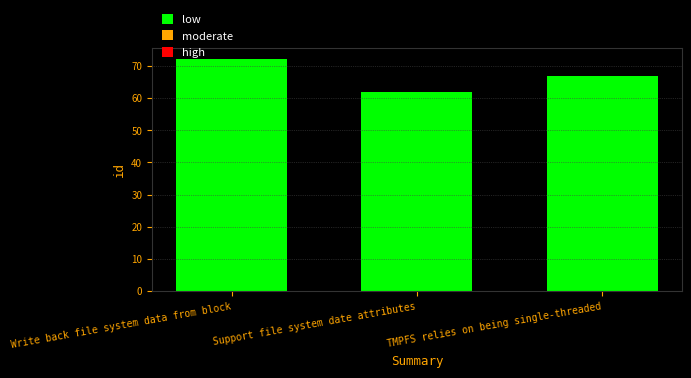

The value at TMPFS relies on being single-threaded is 67. True or false?

True